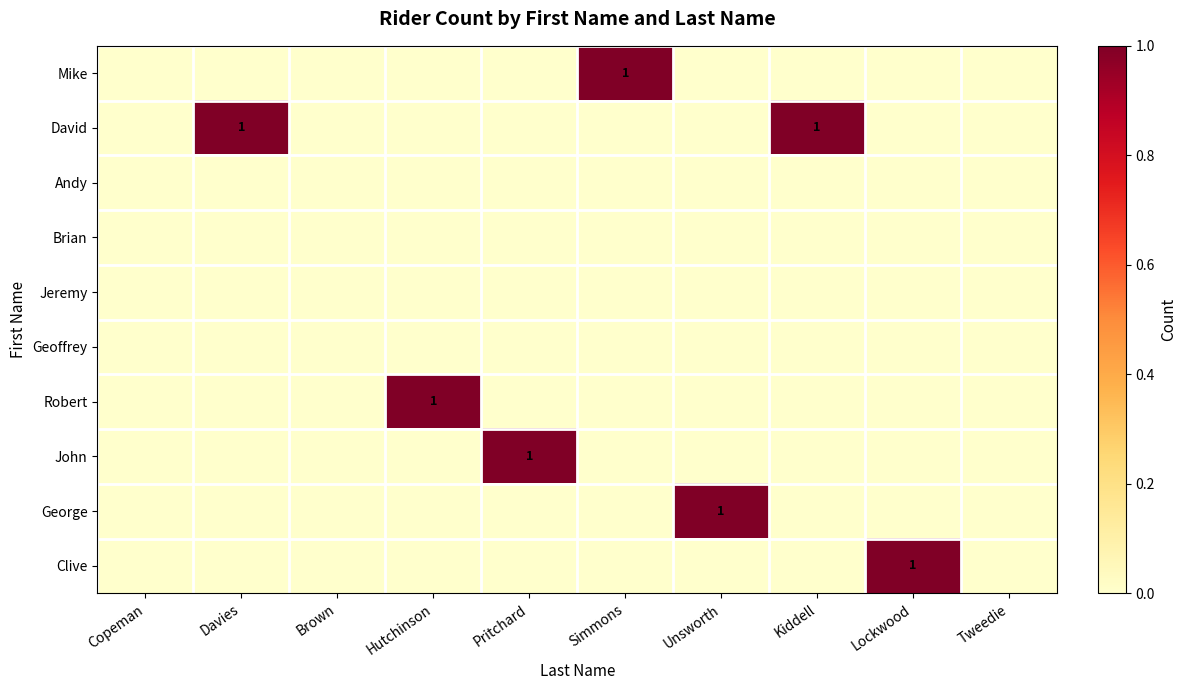

The John series shows 0 at Davies. True or false?

True